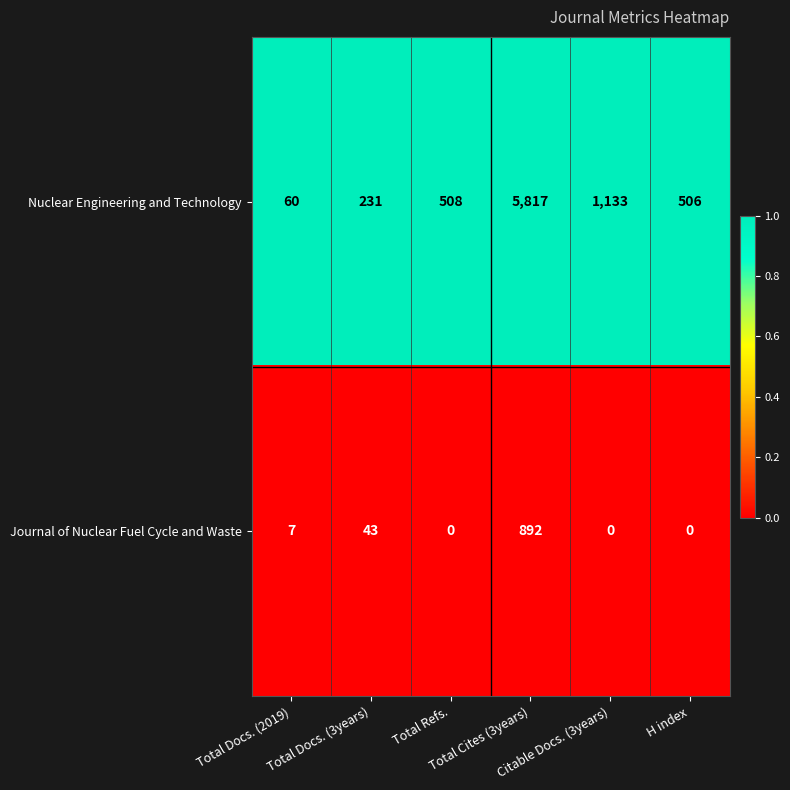

Which series has the largest total across all categories?

Nuclear Engineering and Technology